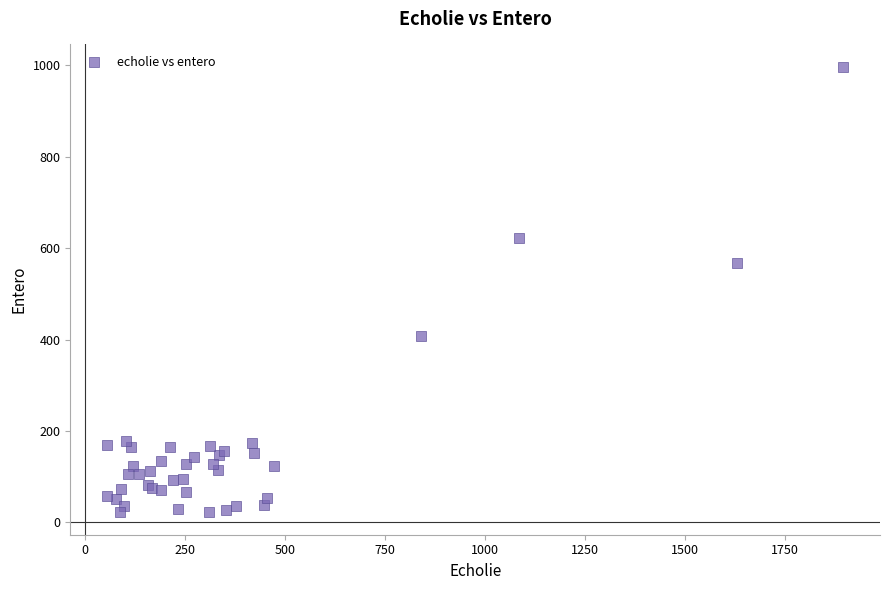

What Y value in the scatter plot is closest to 509?

568